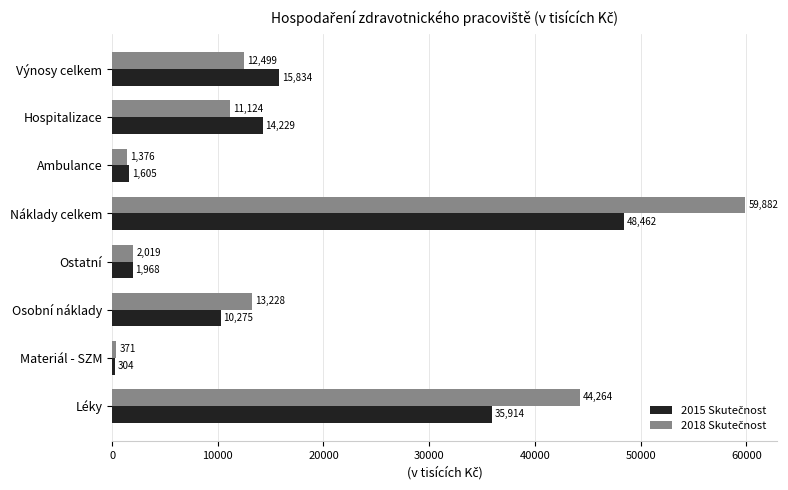

What is the minimum value shown in the chart?

304.2